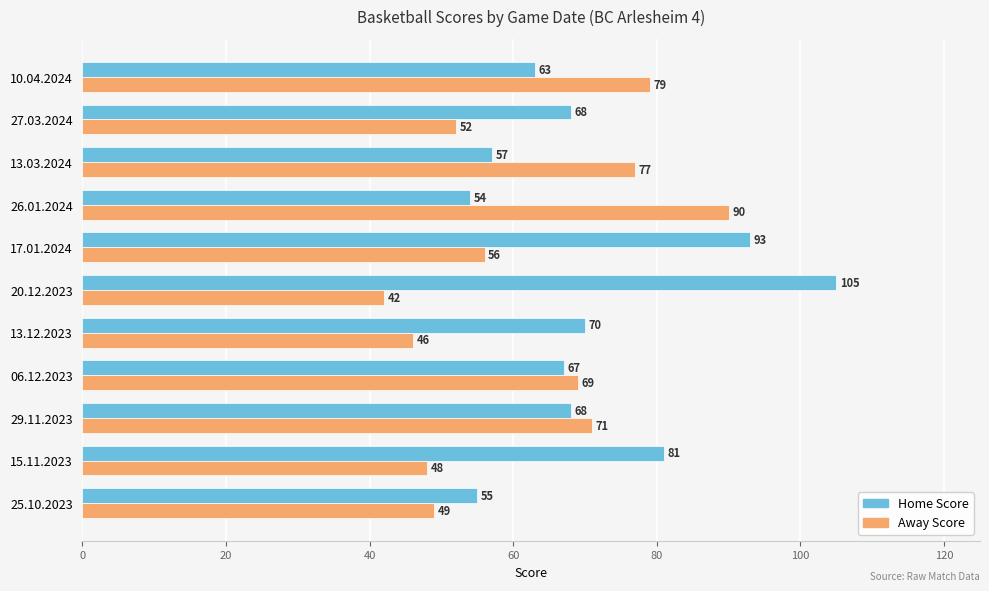

Is it true that Home Score equals 93 at 17.01.2024?

True